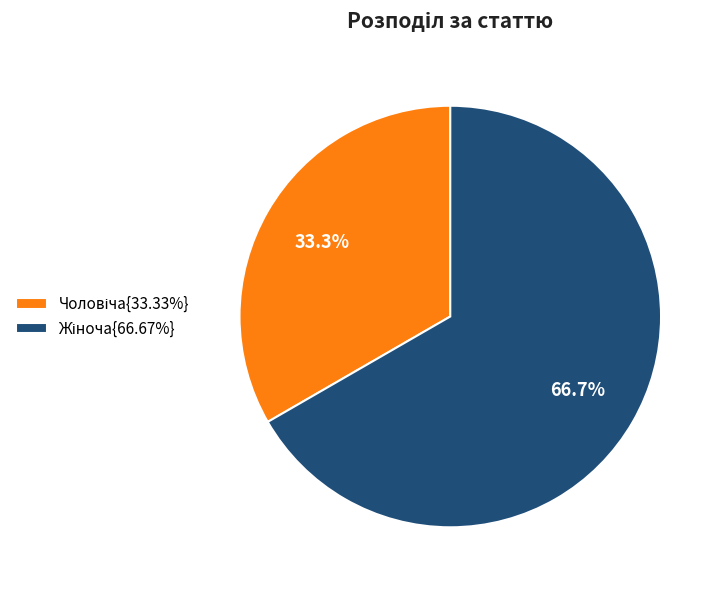

Does any single category account for the majority?

Yes